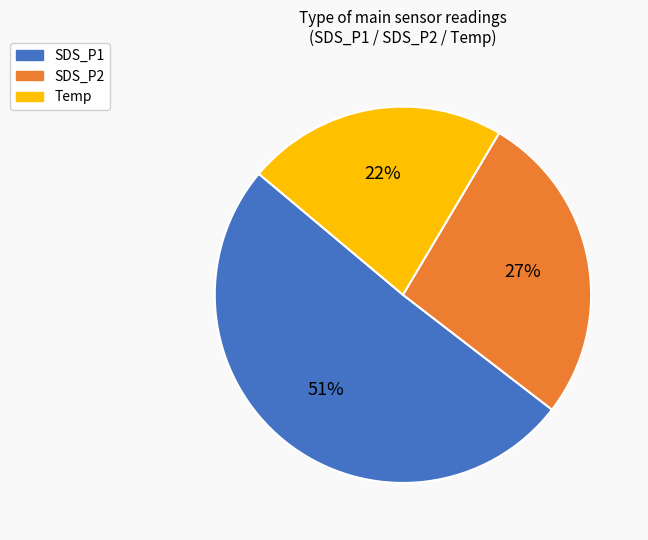

Does any single category account for the majority?

Yes